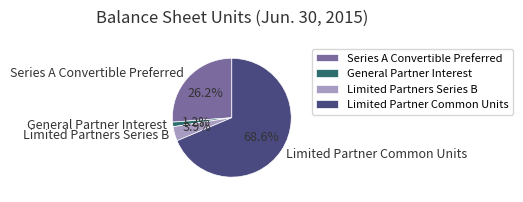

True or false: Limited Partner Common Units accounts for 62% of the total.

False